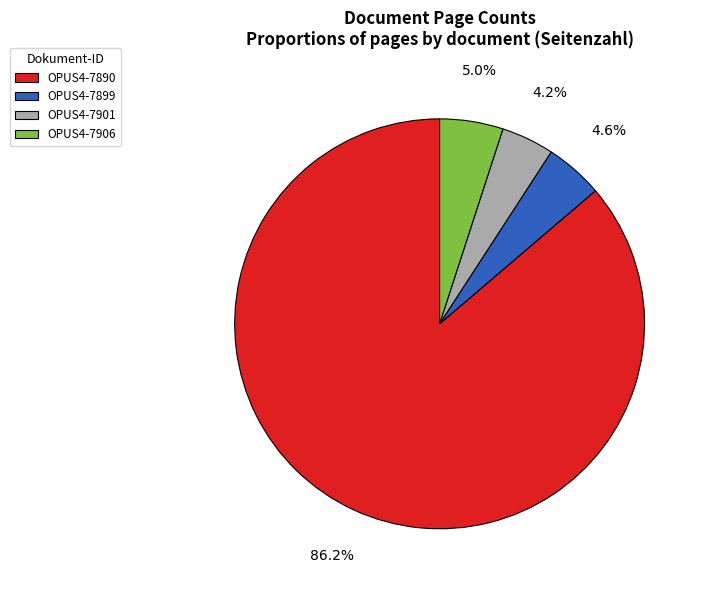

The OPUS4-7899 slice represents 10% of the pie. True or false?

False